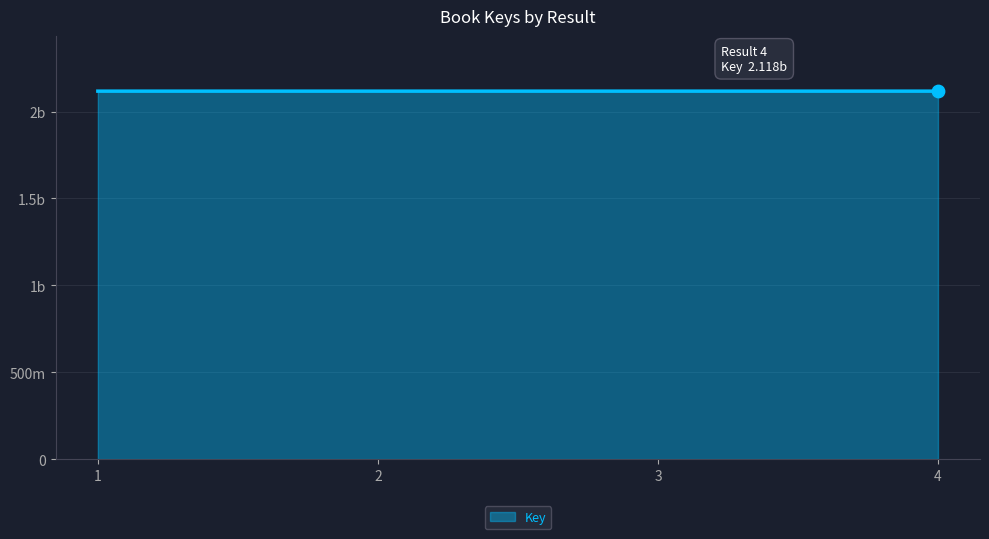

Approximately how many times larger is the value at 4 compared to 2?

1.0